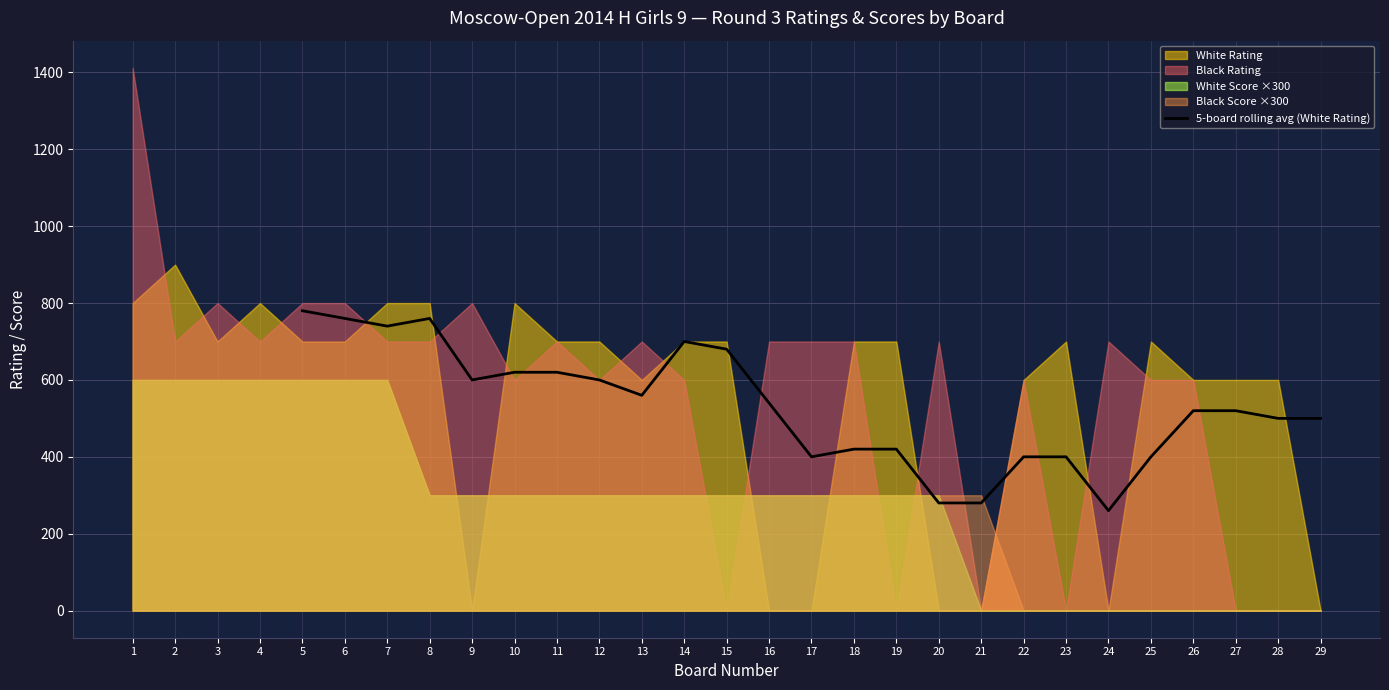

How many positive values are there?

25